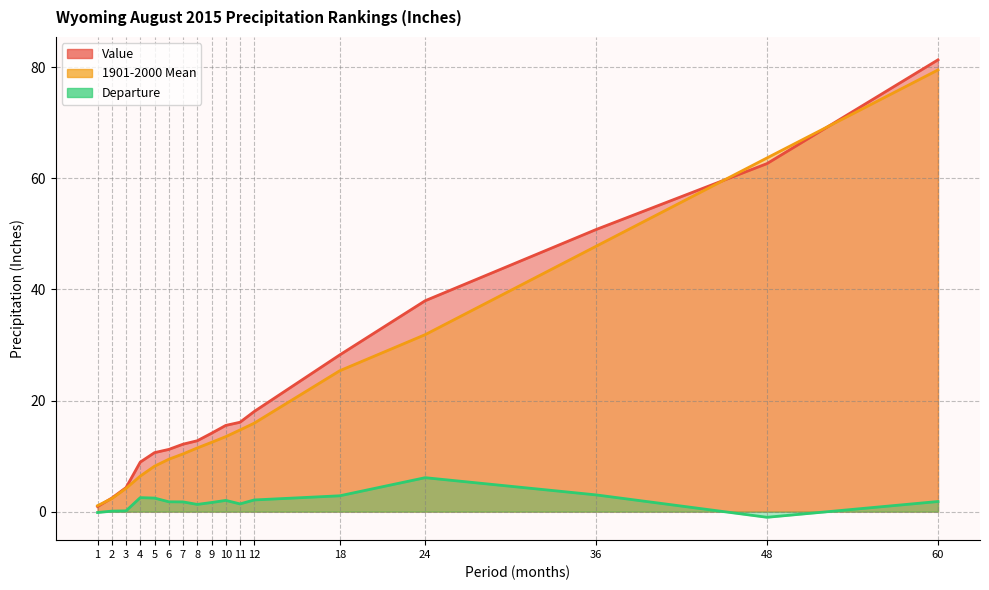

Is the value of 1901-2000 Mean at 6 greater than the value of Departure at 8?

Yes